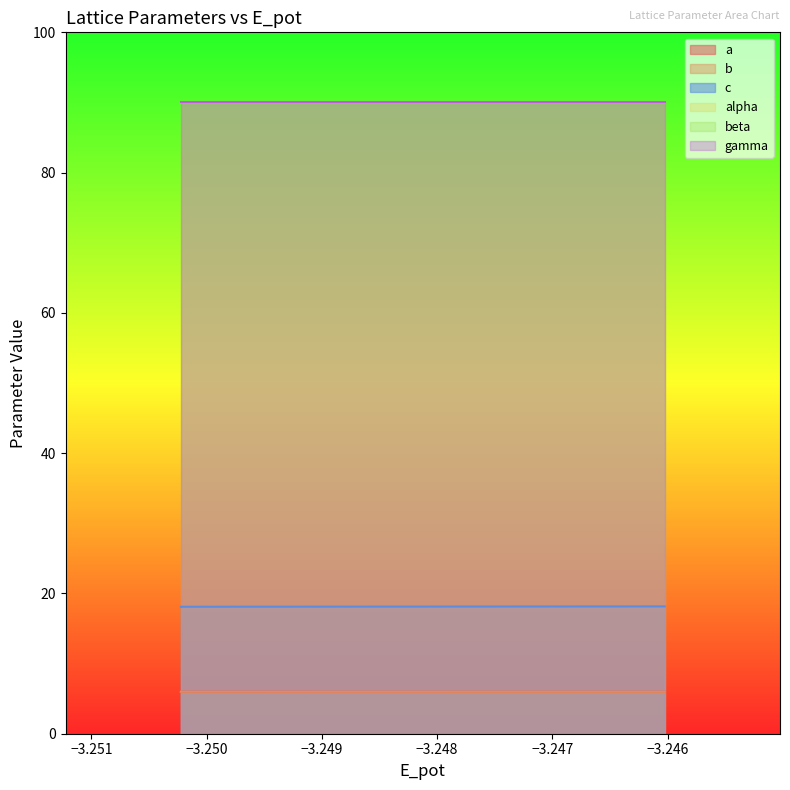

Is it true that b equals 3.9 at static?

False